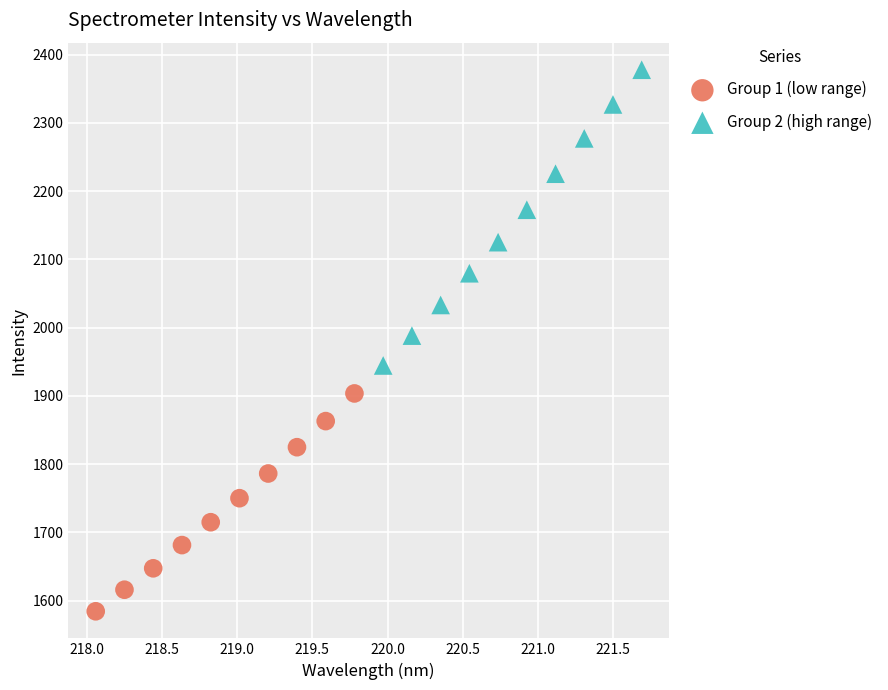

Which series has the widest spread of Y values?

Group 2 (high range)